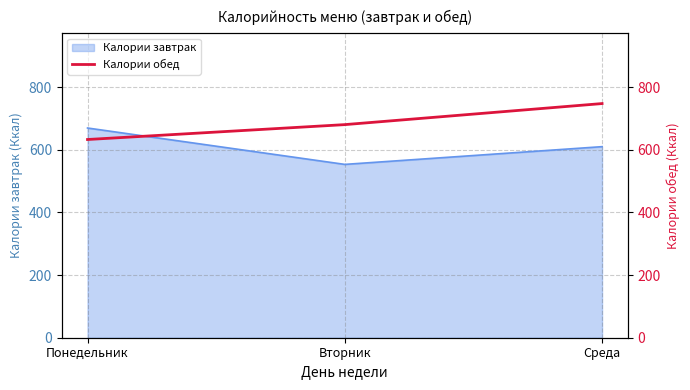

The chart shows a value of 632.5 at Понедельник. True or false?

True